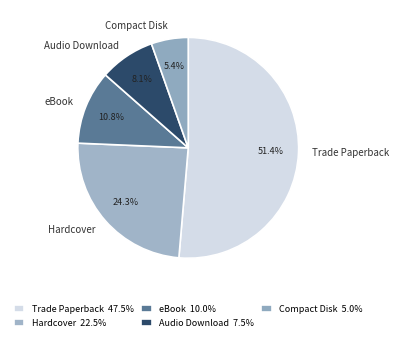

Which category accounts for the majority?

Trade Paperback